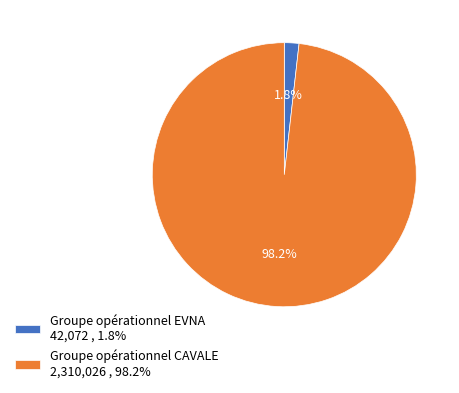

To the nearest percent, what percentage of the pie is Groupe opérationnel CAVALE?

98%